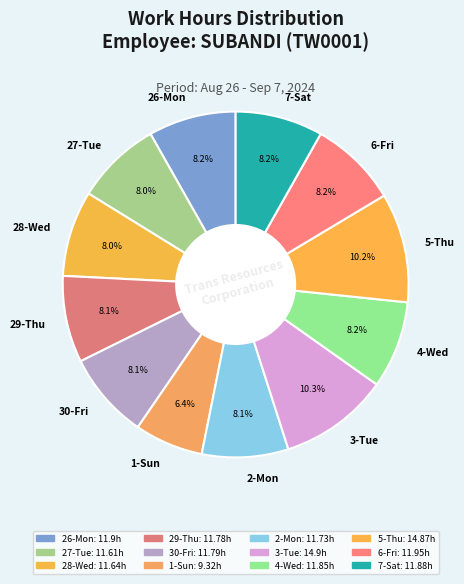

To the nearest percent, what portion does 4-Wed represent?

8%